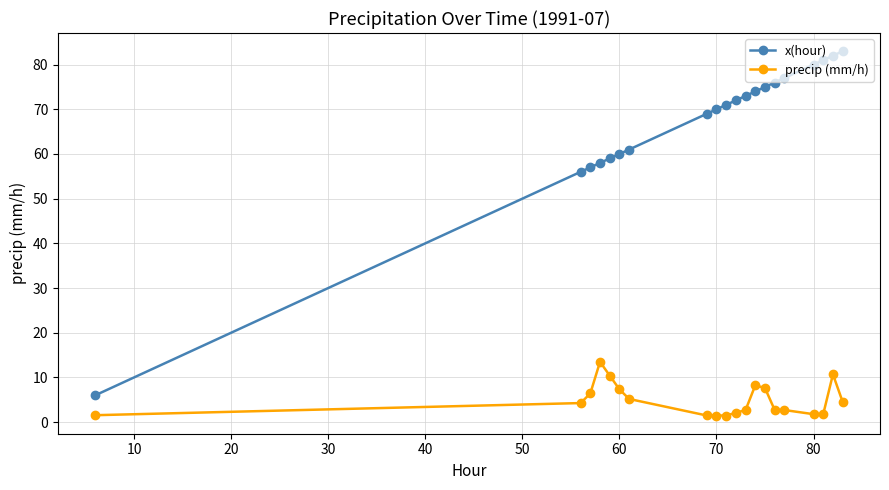

List the series in order of their overall mean, highest first.

x(hour), precip (mm/h)